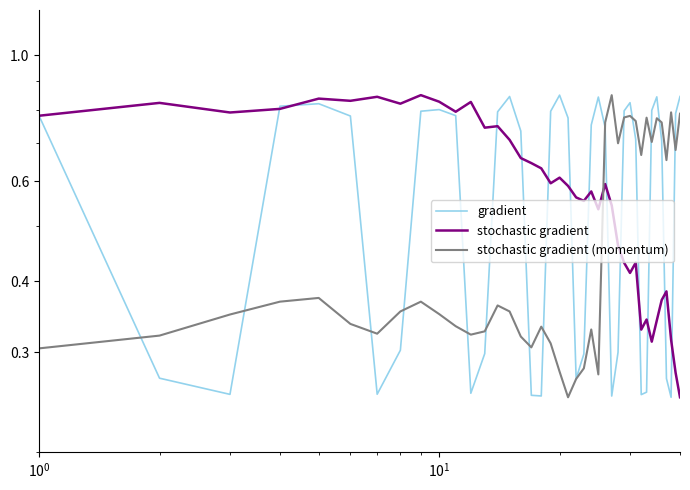

What is the value of the Max_cycle point at the 15th from the left?

0.7